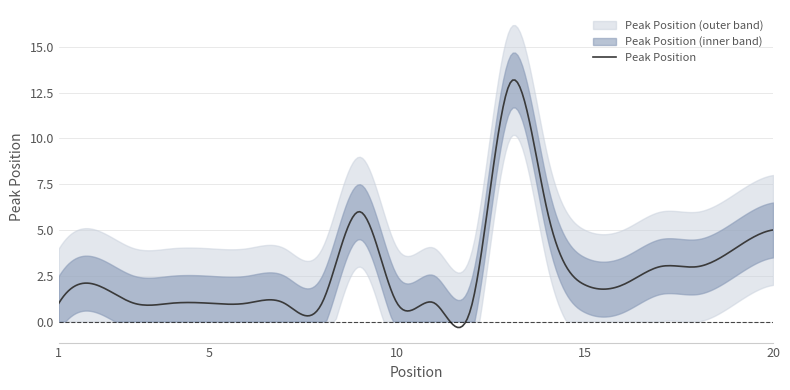

What is the maximum value for Peak Position?

13.2